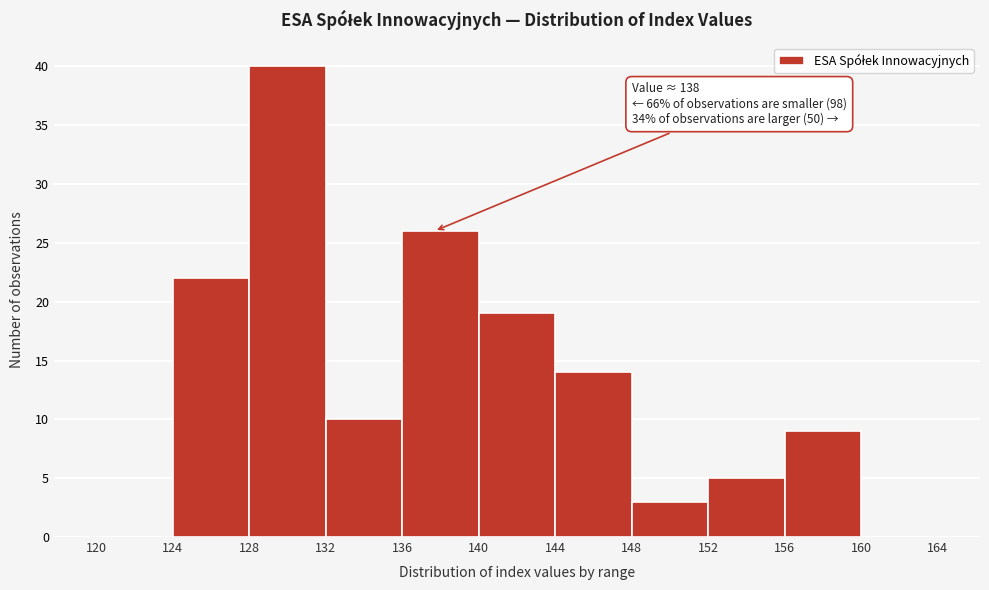

Which range on the x-axis has the tallest bar?

128 to 132